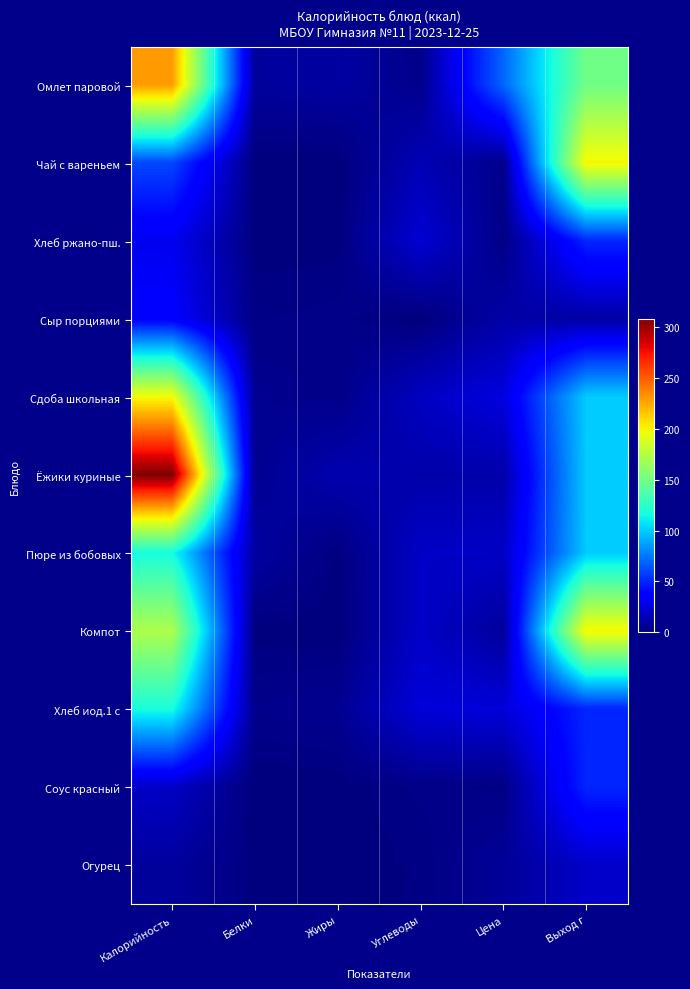

Reading left to right, extract all data points from this chart.

Омлет паровой: Калорийность=228.8	Белки=8.2	Жиры=9.7	Углеводы=3.7	Цена=69.5	Выход г=150.0
Чай с вареньем: Калорийность=60.0	Белки=0.1	Жиры=0.0	Углеводы=15.0	Цена=3.5	Выход г=200.0
Хлеб ржано-пш.: Калорийность=30.5	Белки=0.3	Жиры=0.6	Углеводы=23.0	Цена=2.0	Выход г=50.0
Сыр порциями: Калорийность=36.0	Белки=2.3	Жиры=3.0	Углеводы=0.0	Цена=11.0	Выход г=10.0
Сдоба школьная: Калорийность=198.0	Белки=5.1	Жиры=2.8	Углеводы=18.3	Цена=26.0	Выход г=100.0
Ёжики куриные: Калорийность=308.0	Белки=5.3	Жиры=13.3	Углеводы=11.7	Цена=11.7	Выход г=100.0
Пюре из бобовых: Калорийность=116.4	Белки=9.7	Жиры=1.0	Углеводы=19.4	Цена=19.4	Выход г=100.0
Компот: Калорийность=172.6	Белки=0.6	Жиры=0.0	Углеводы=20.0	Цена=7.5	Выход г=200.0
Хлеб иод.1 с: Калорийность=117.5	Белки=3.8	Жиры=5.0	Углеводы=24.6	Цена=24.6	Выход г=50.0
Соус красный: Калорийность=19.4	Белки=0.1	Жиры=0.2	Углеводы=2.8	Цена=2.0	Выход г=50.0
Огурец: Калорийность=8.4	Белки=0.5	Жиры=0.1	Углеводы=1.5	Цена=7.0	Выход г=20.0